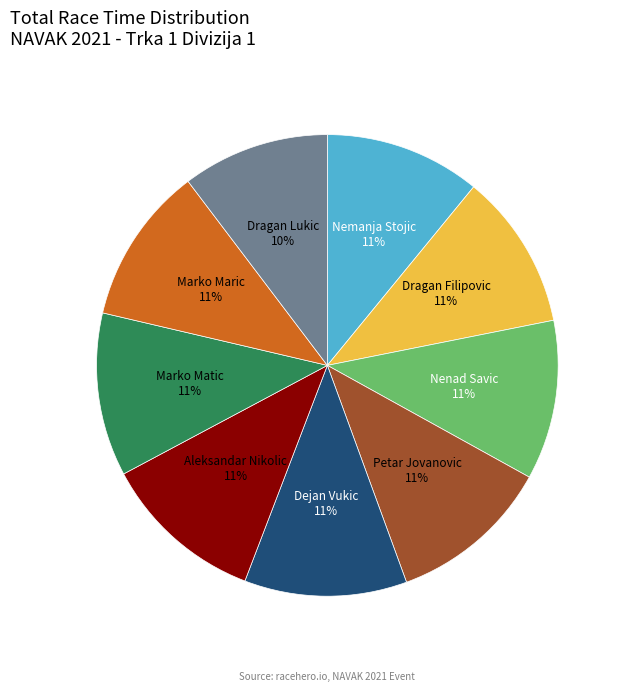

To the nearest percent, what is the average slice percentage?

11%